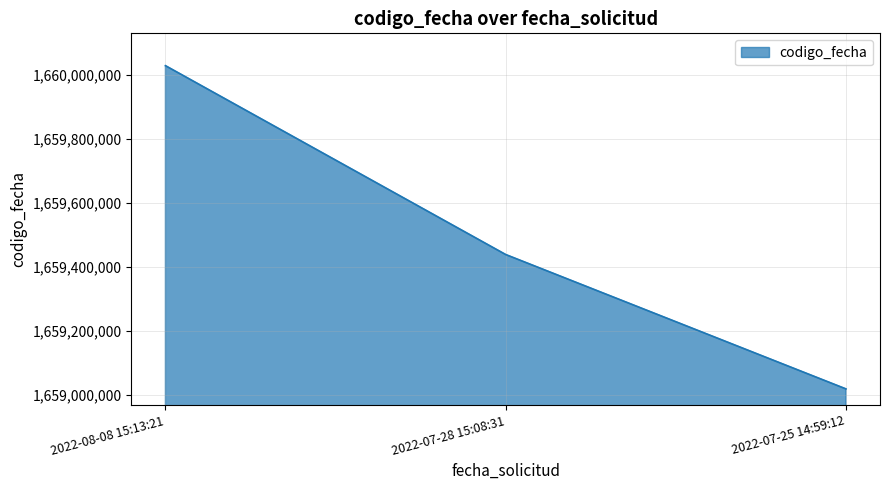

Rank the categories by value from lowest to highest.

2022-07-25 14:59:12, 2022-07-28 15:08:31, 2022-08-08 15:13:21